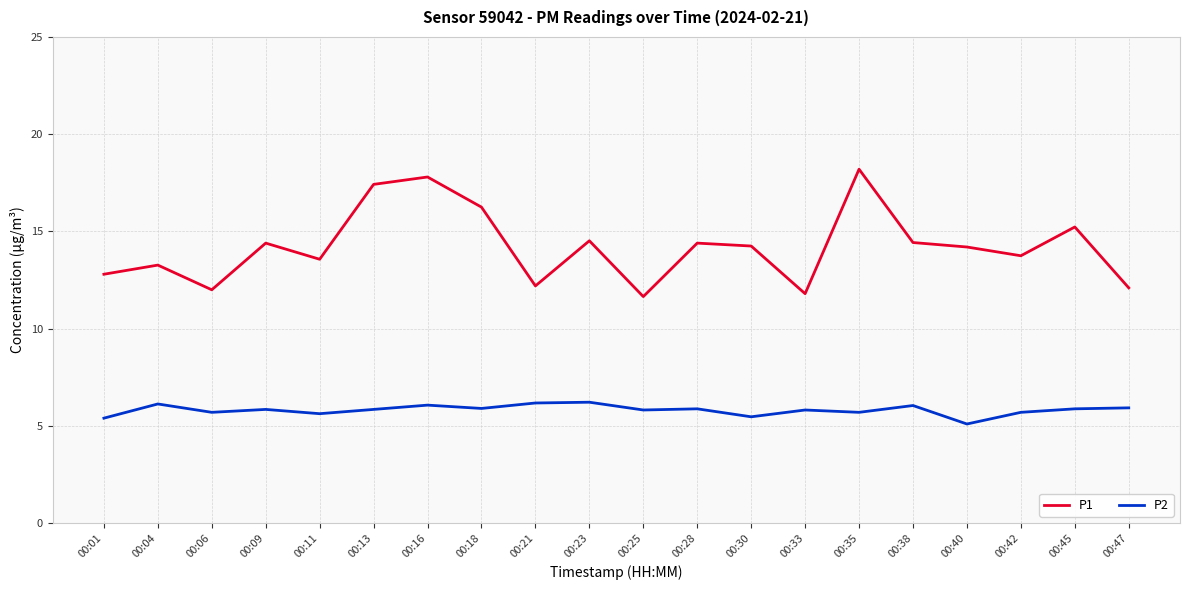

True or false: P1 and P2 cross at least once.

False